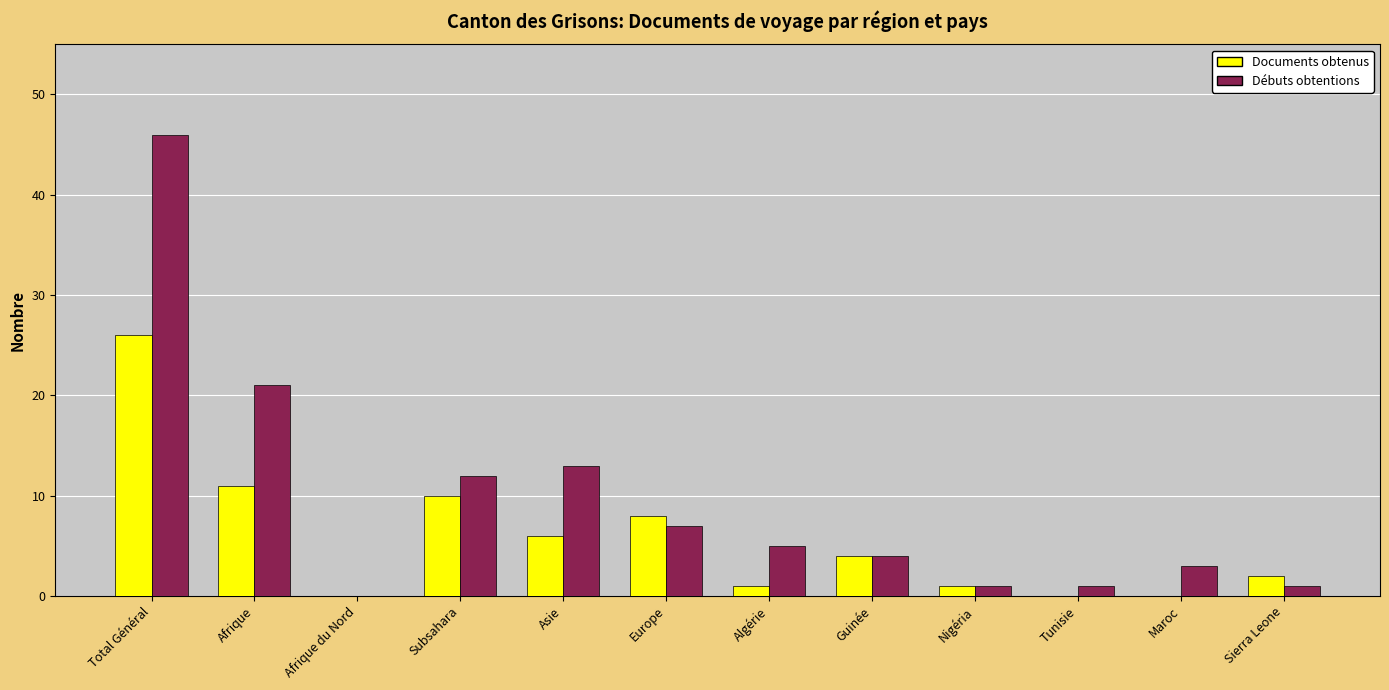

What value does the Débuts obtentions series have at Asie, to the nearest 10?

10